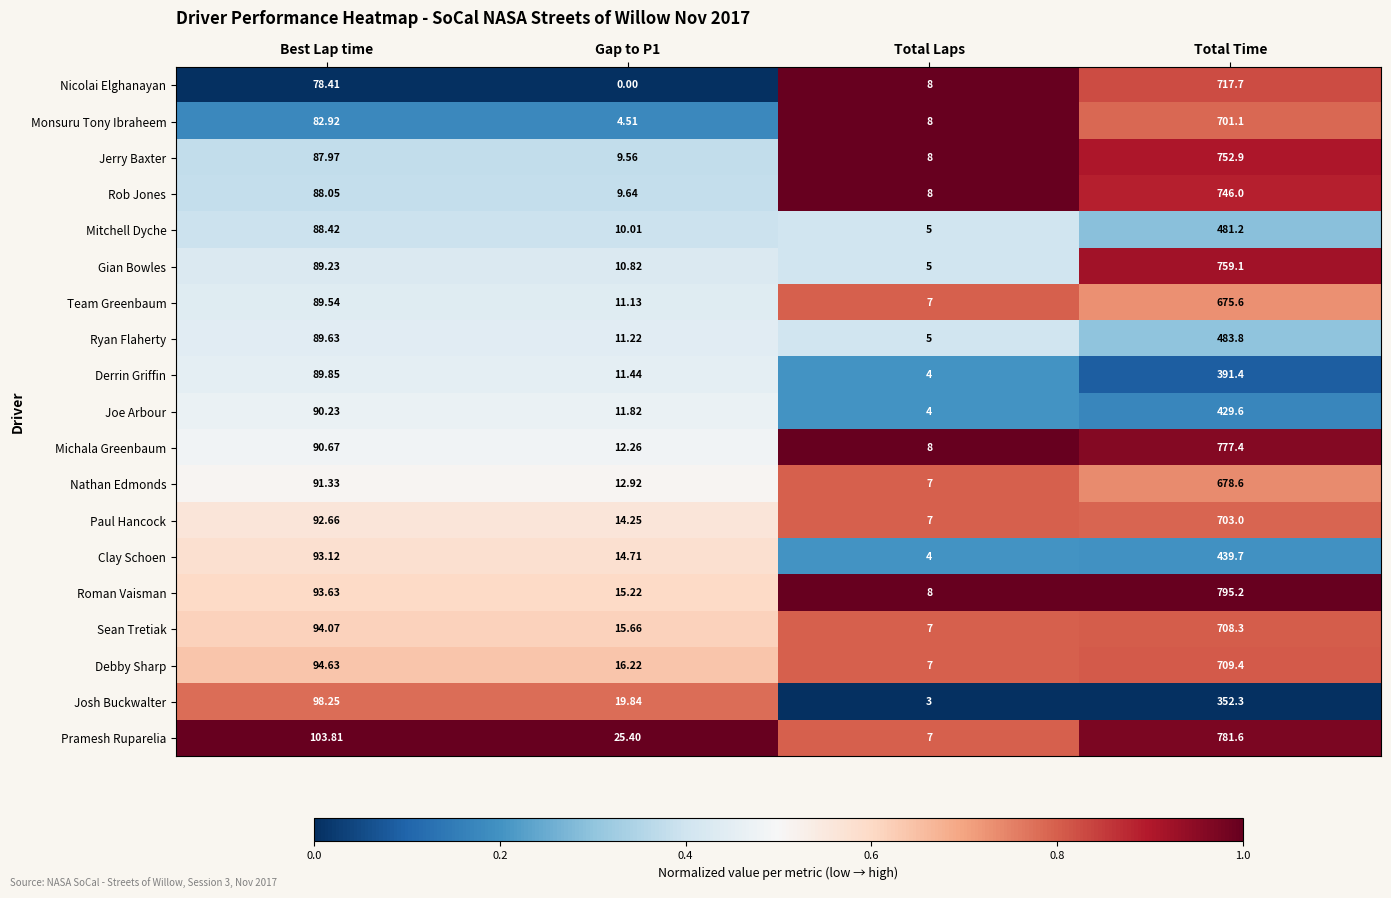

Which series changed the most between Best Lap time and Total Time?

Roman Vaisman